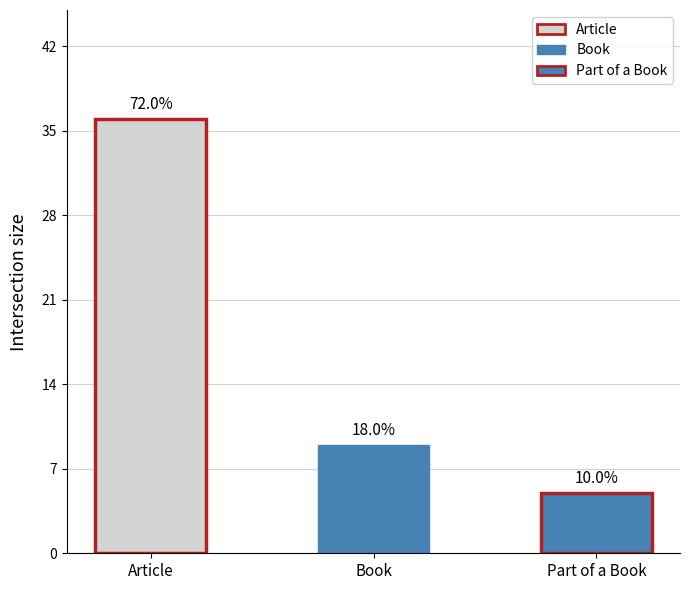

What is the label of the 1st bar from the right?

Part of a Book